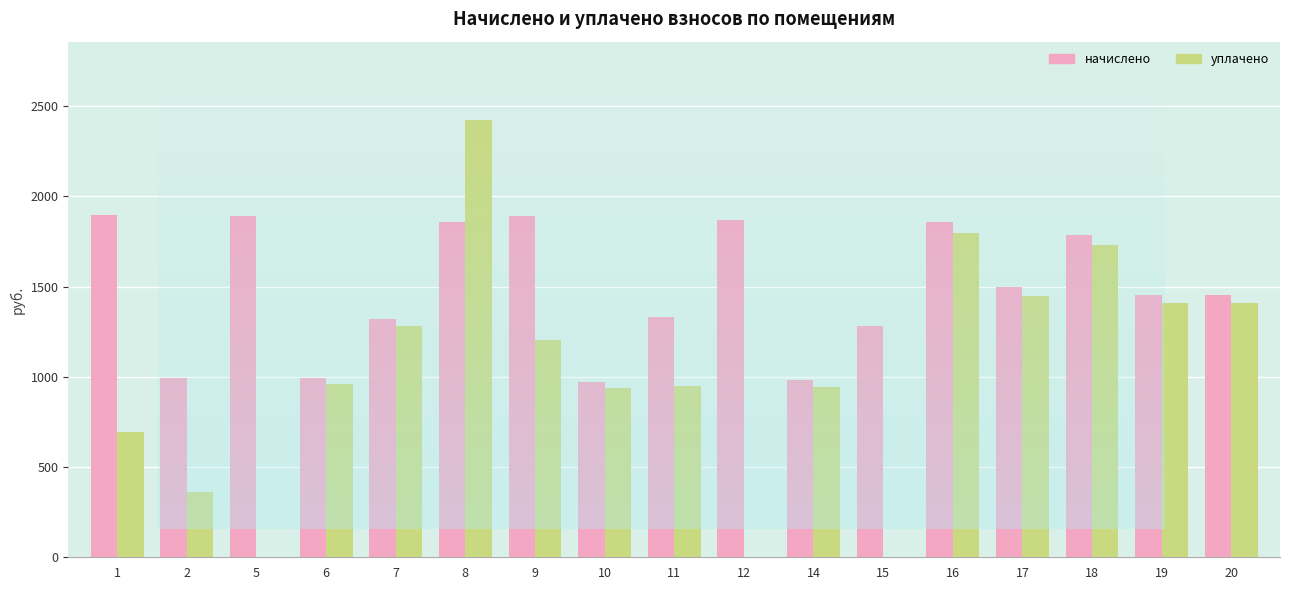

What is the difference between the начислено values at 8 and 19?

407.3